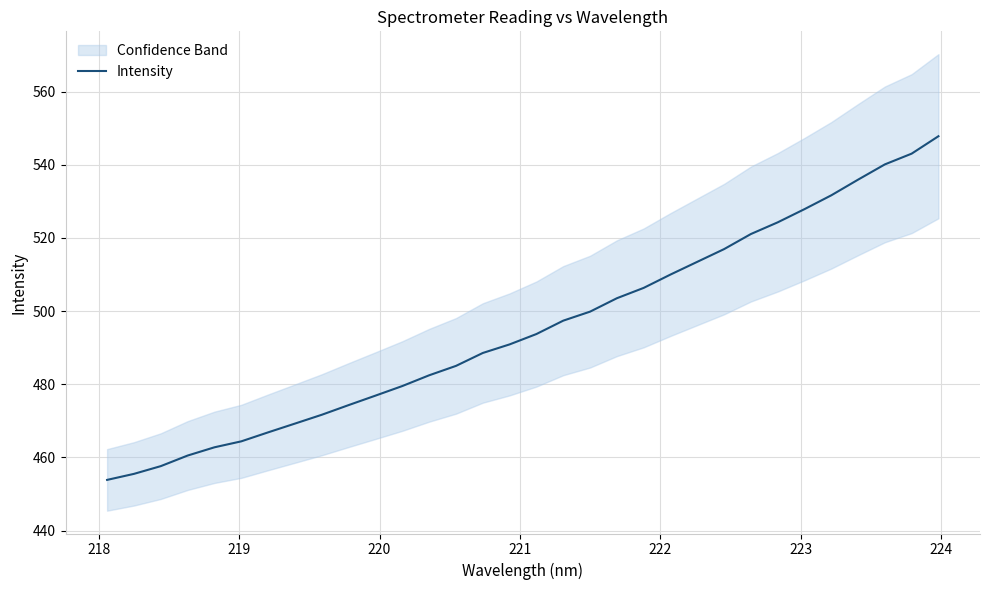

What is the maximum value for Intensity?

547.8